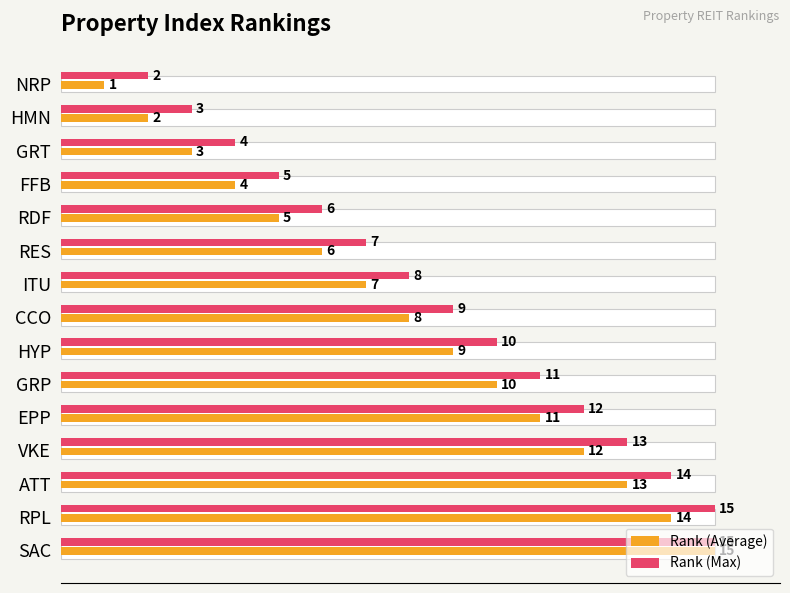

What is the difference between the second highest and minimum values in the Rank (Average) series?

13